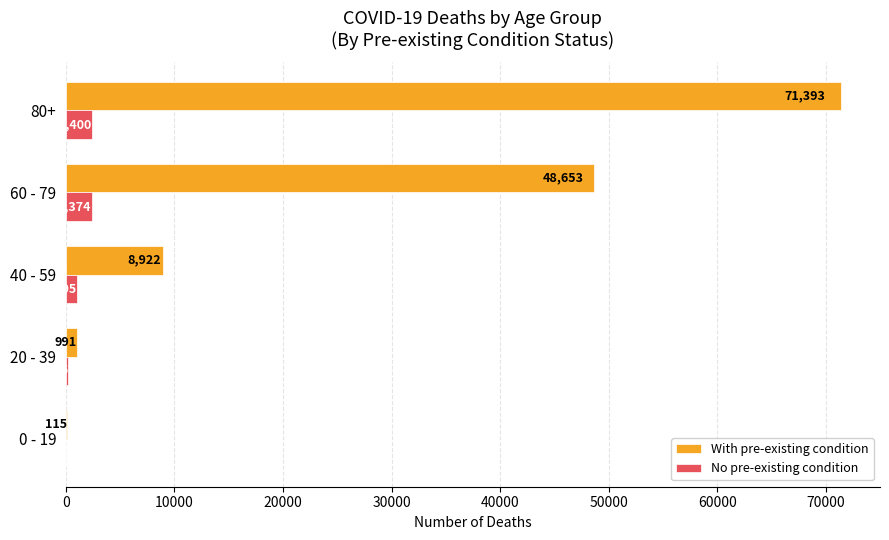

Which category has the highest value across all series?

80+